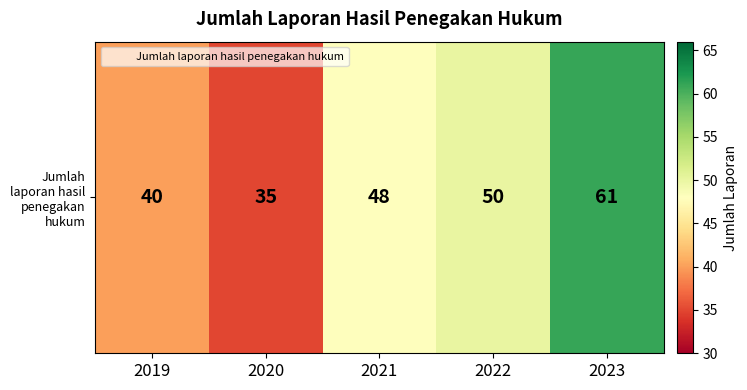

What is the difference between the maximum and minimum values?

26